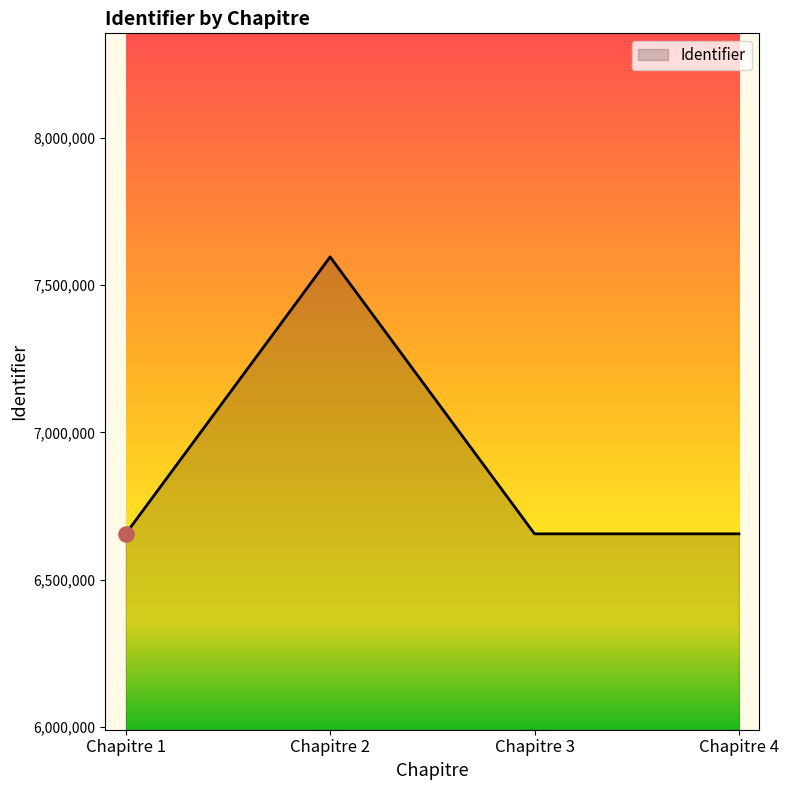

Approximately how many times larger is the value at Chapitre 3 compared to Chapitre 1?

1.0